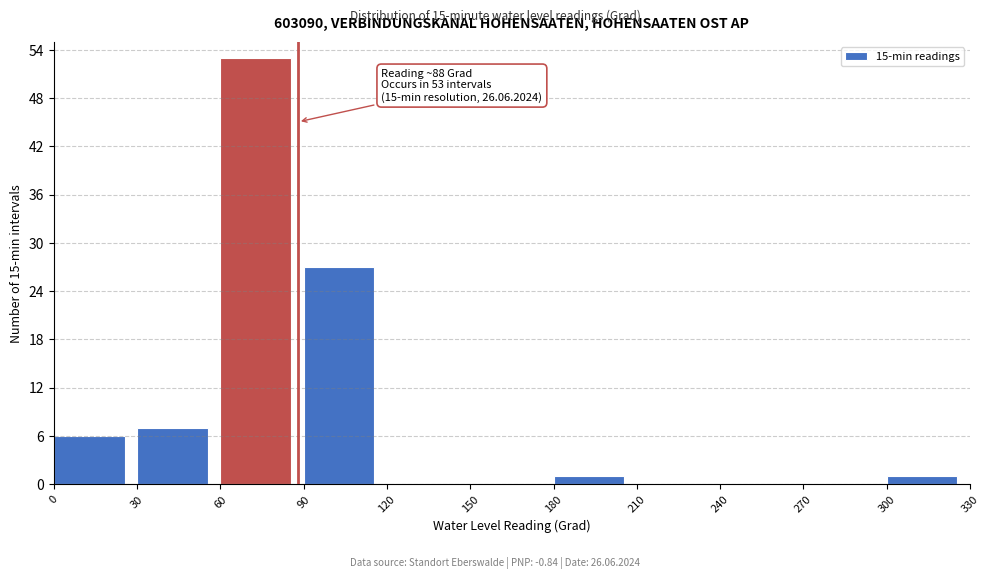

Which range on the x-axis has the tallest bar?

60 to 90